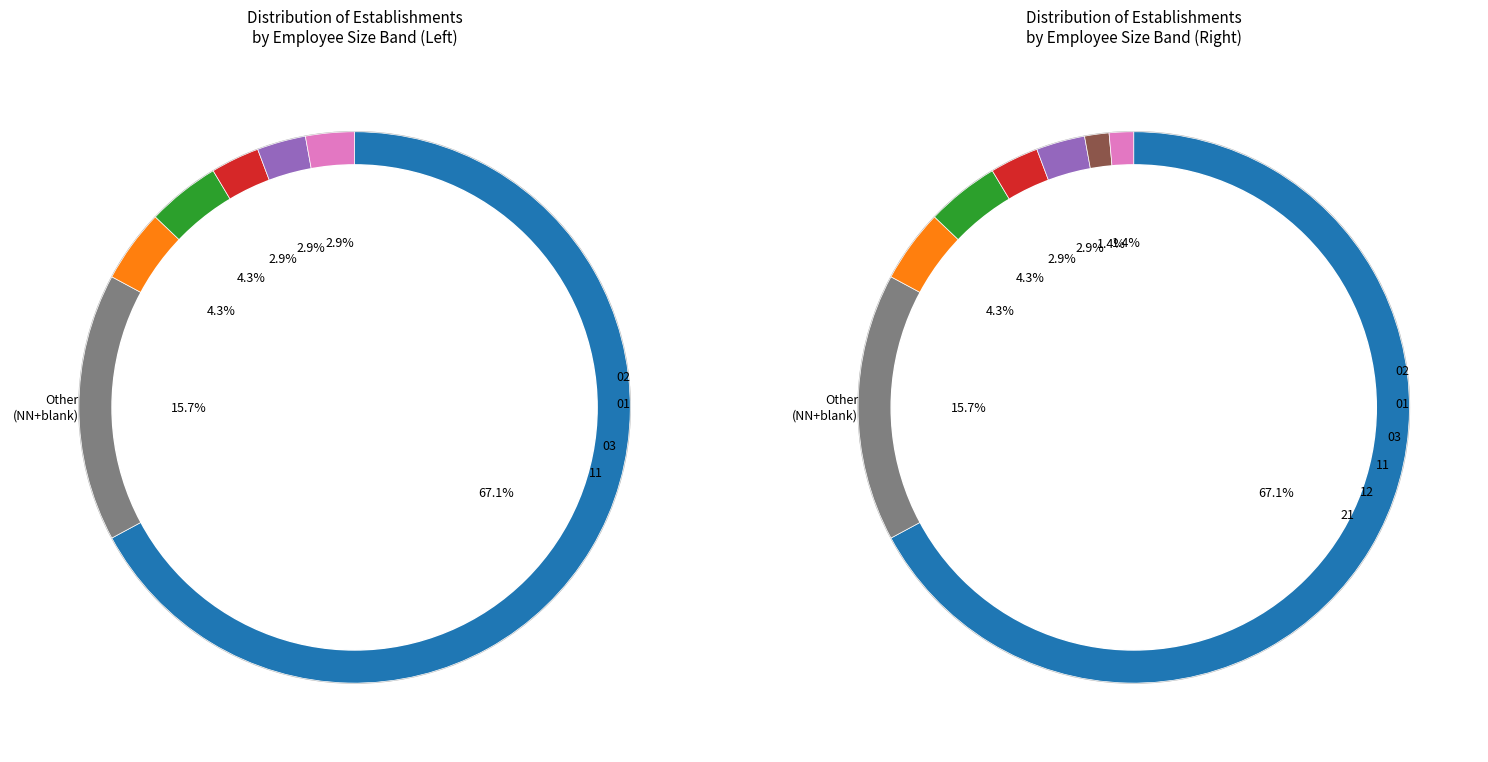

Is it true that 21 is 10% of the pie?

False